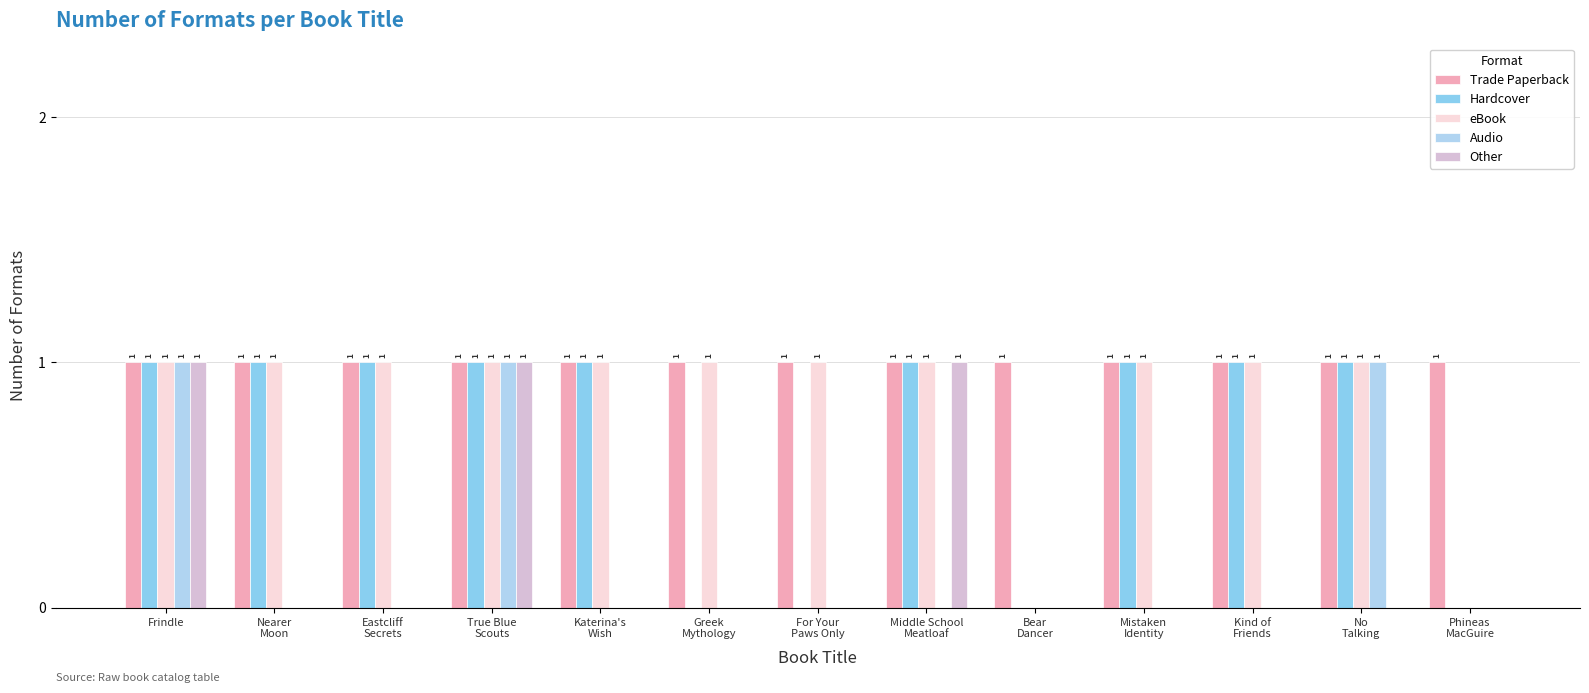

Reading left to right, extract all data points from this chart.

Trade Paperback: 1	1	1	1	1	1	1	1	1	1	1	1	1
Hardcover: 1	1	1	1	1	0	0	1	0	1	1	1	0
eBook: 1	1	1	1	1	1	1	1	0	1	1	1	0
Audio: 1	0	0	1	0	0	0	0	0	0	0	1	0
Other: 1	0	0	1	0	0	0	1	0	0	0	0	0